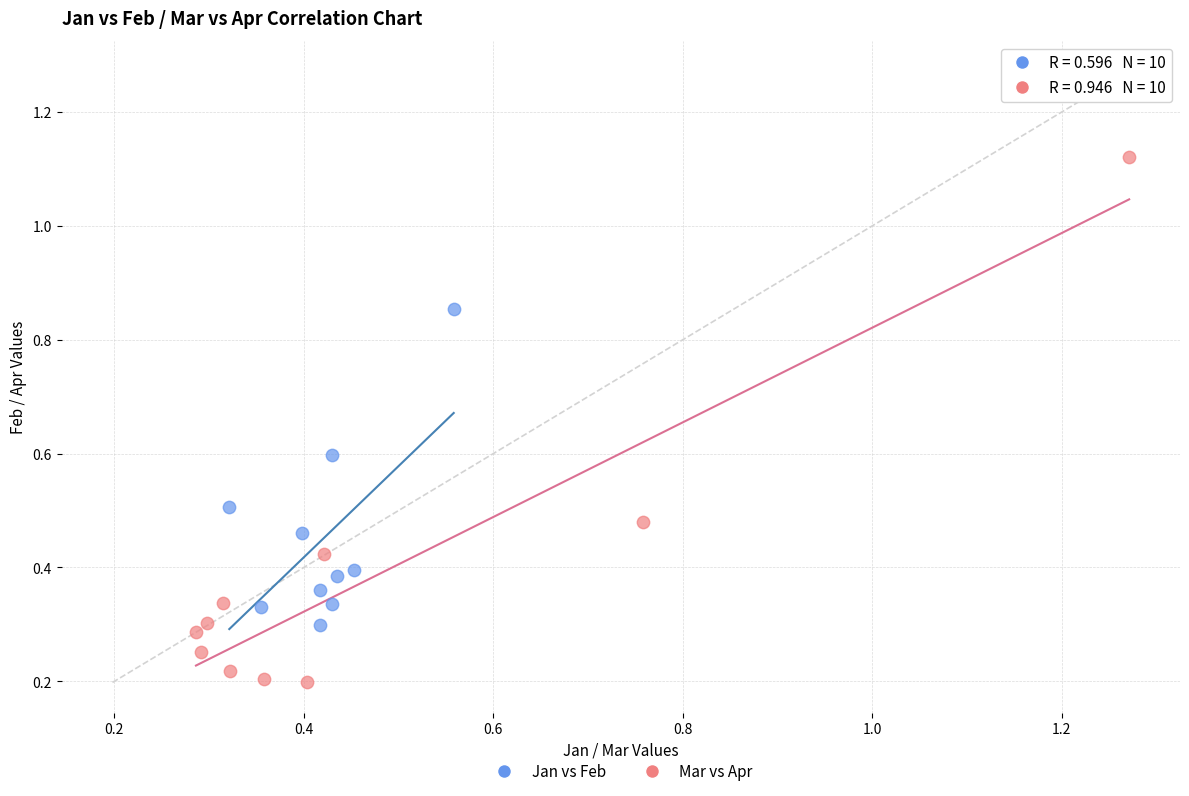

Which series reaches the minimum Y coordinate?

Mar vs Apr